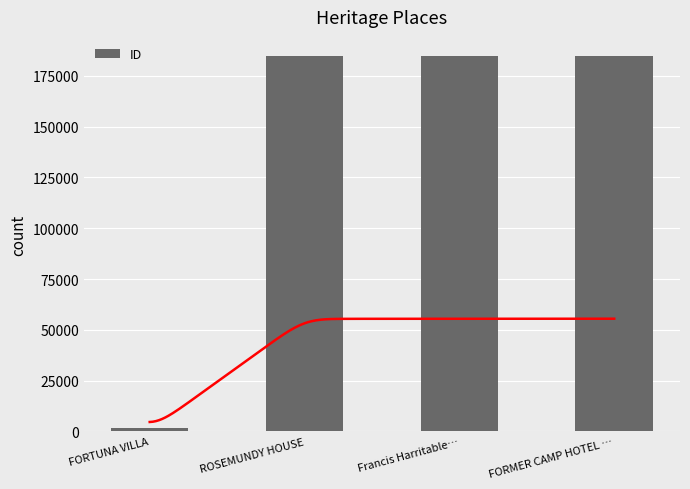

What is the difference between the second highest and second lowest values?

205